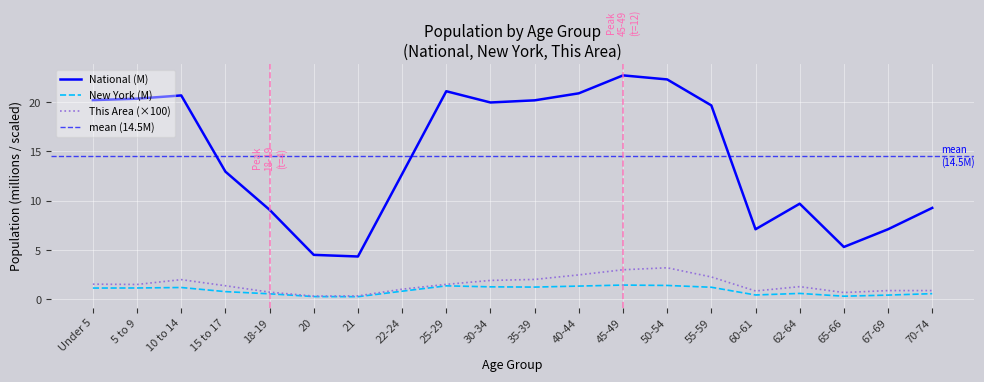

List the series in order of their peak value, highest first.

National, This Area, New York